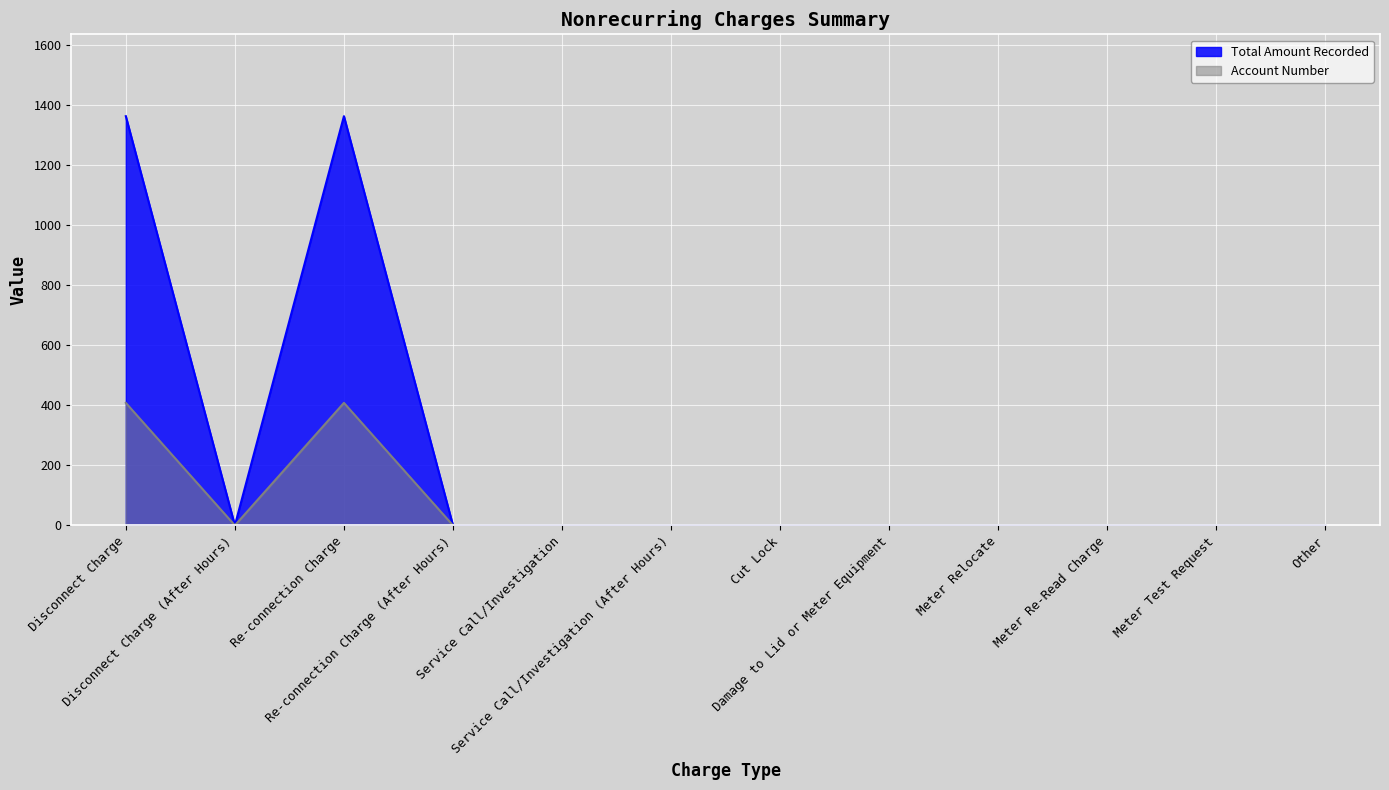

True or false: Total Amount Recorded and Account Number cross at least once.

False